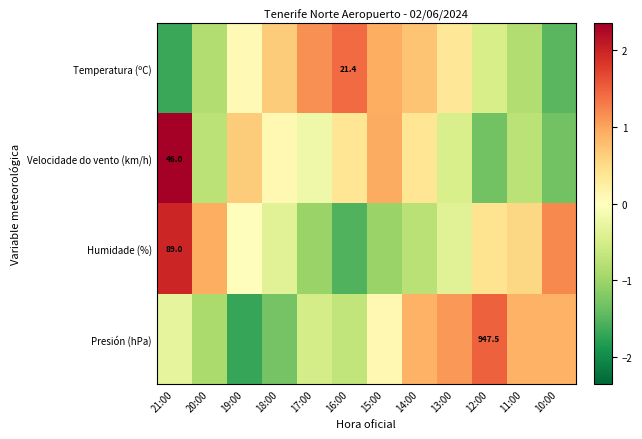

Is the value of Humidade (%) at 14:00 greater than the value of Temperatura (ºC) at 12:00?

No